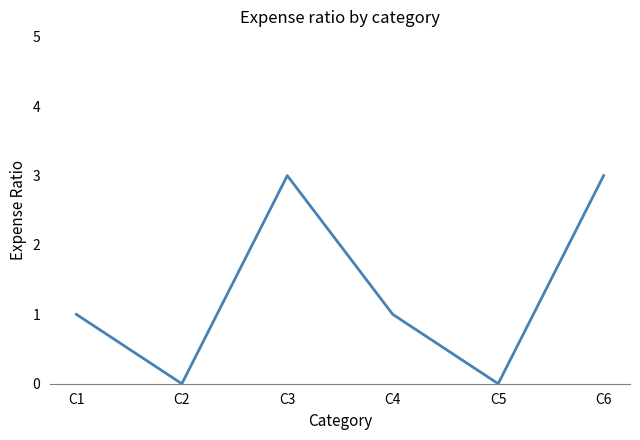

What is the greatest value displayed?

3